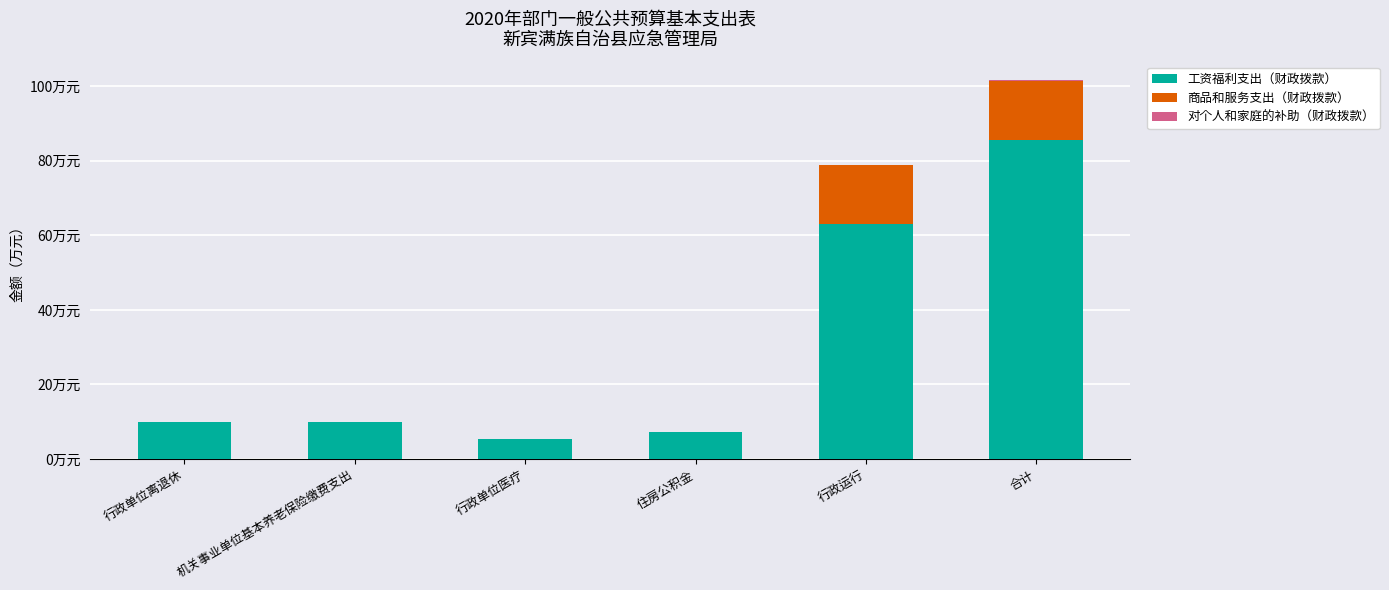

Does the chart contain stacked bars?

Yes